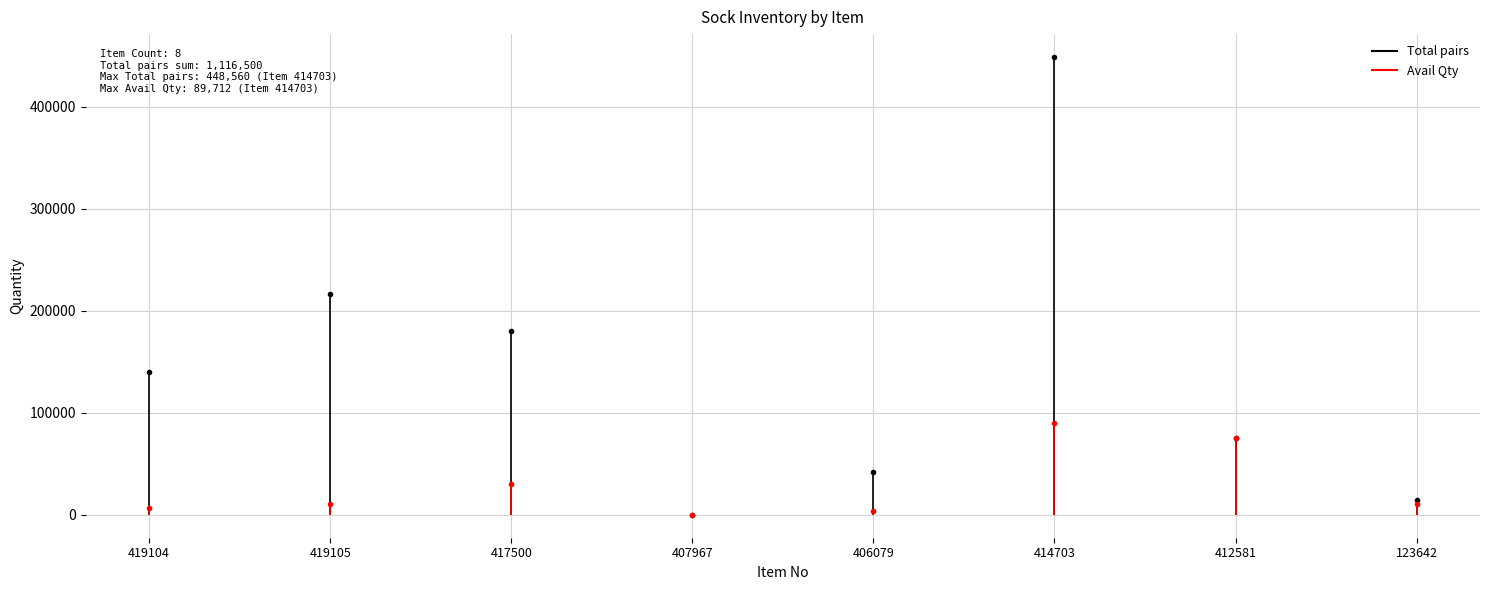

At which label is Avail Qty closest to 44861?

417500